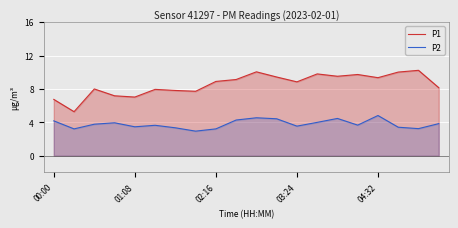

At 01:08, list the series in order from smallest to largest.

P2, P1